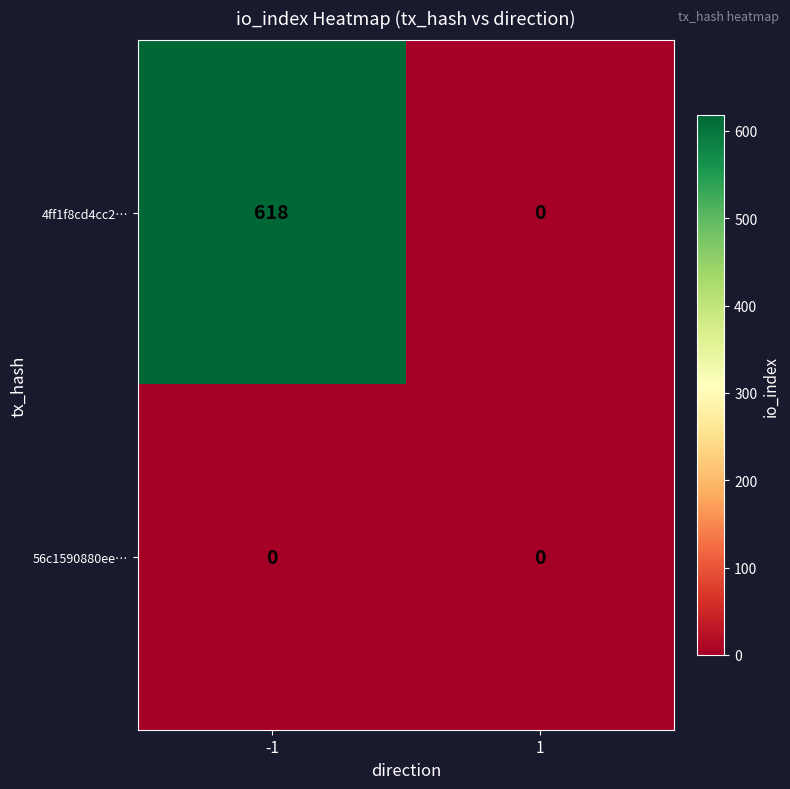

What is the maximum value for 4ff1f8cd4cc2…?

618